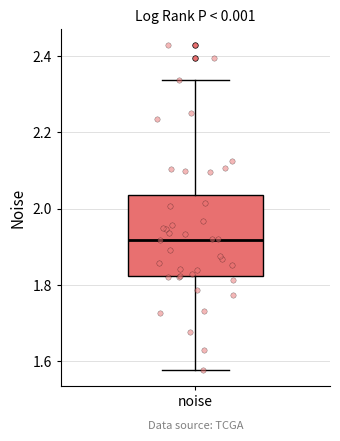

Transcribe this box plot: give where the median line is, the range the box spans, and where the two whiskers end, as read against the y-axis. The values are not printed on the chart, so give them approximately, as read against the axis.

median 1.92, box 1.82 to 2.04, whiskers 1.58 to 2.34